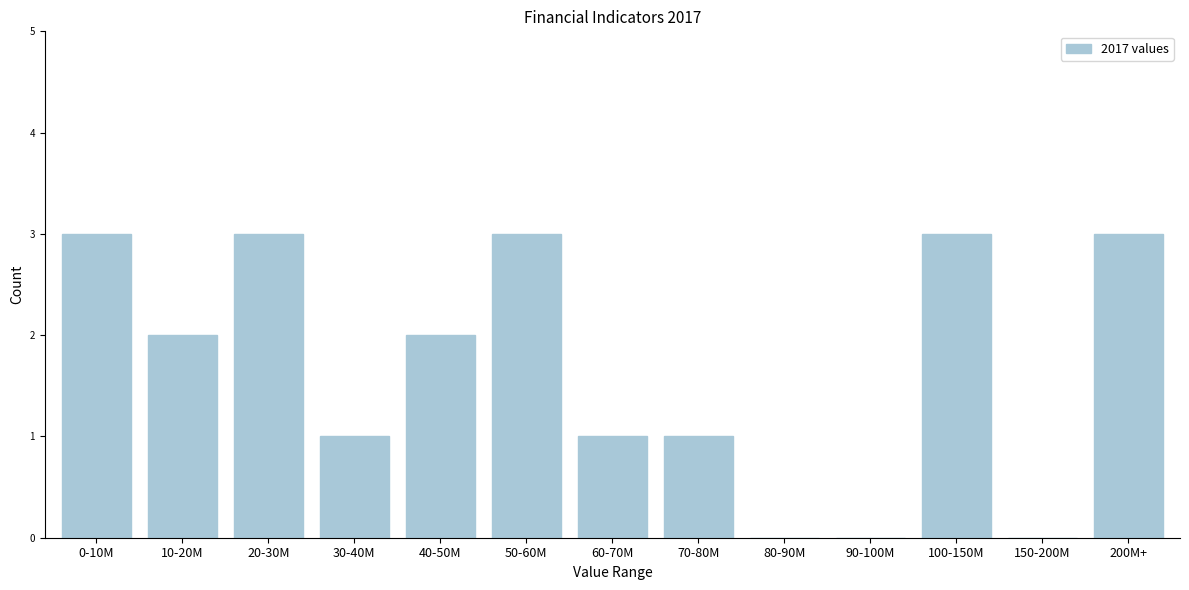

Reading left to right, what are all the values shown in this chart?

0-10M=3	10-20M=2	20-30M=3	30-40M=1	40-50M=2	50-60M=3	60-70M=1	70-80M=1	80-90M=0	90-100M=0	100-150M=3	150-200M=0	200M+=3